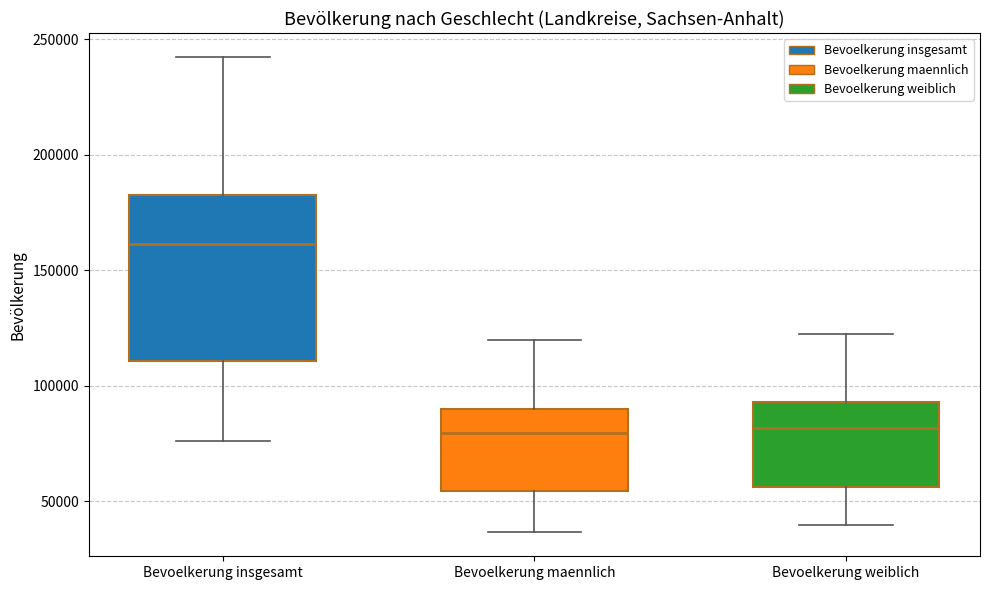

Which box is the tallest, from its lower edge to its upper edge?

Bevoelkerung insgesamt